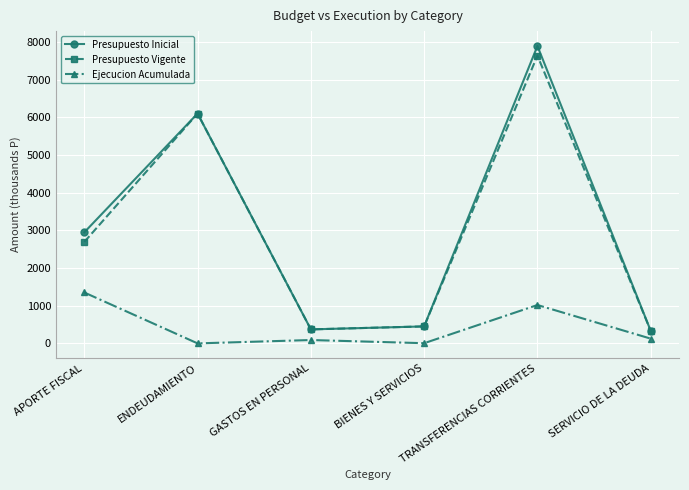

What are all the series names shown in the legend?

Presupuesto Inicial, Presupuesto Vigente, Ejecucion Acumulada